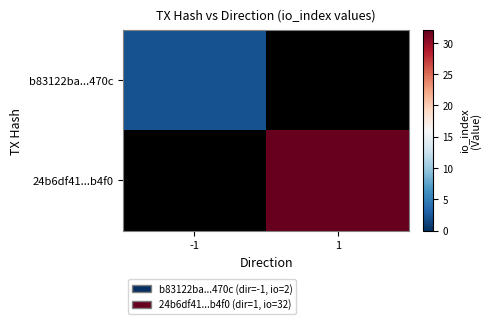

List the labels in order of 24b6df41...b4f0 value, largest first.

-1, 1